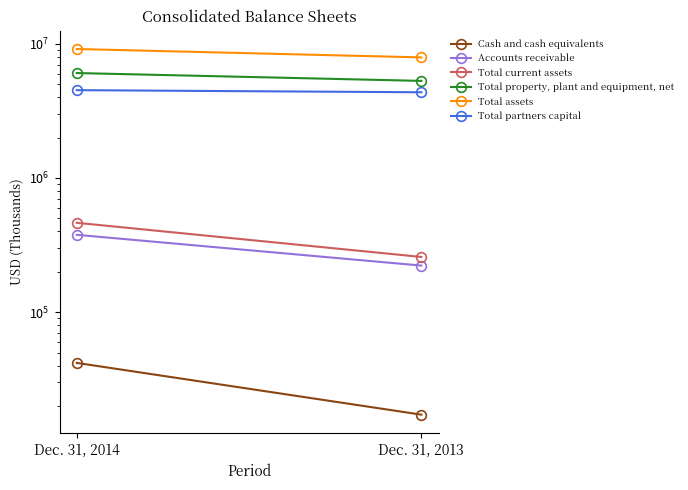

What is the average value of the Accounts receivable series?

299744